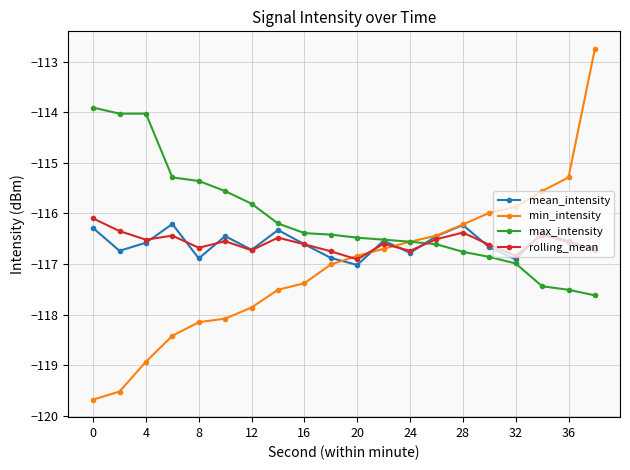

Which series has the largest range (max minus min)?

min_intensity